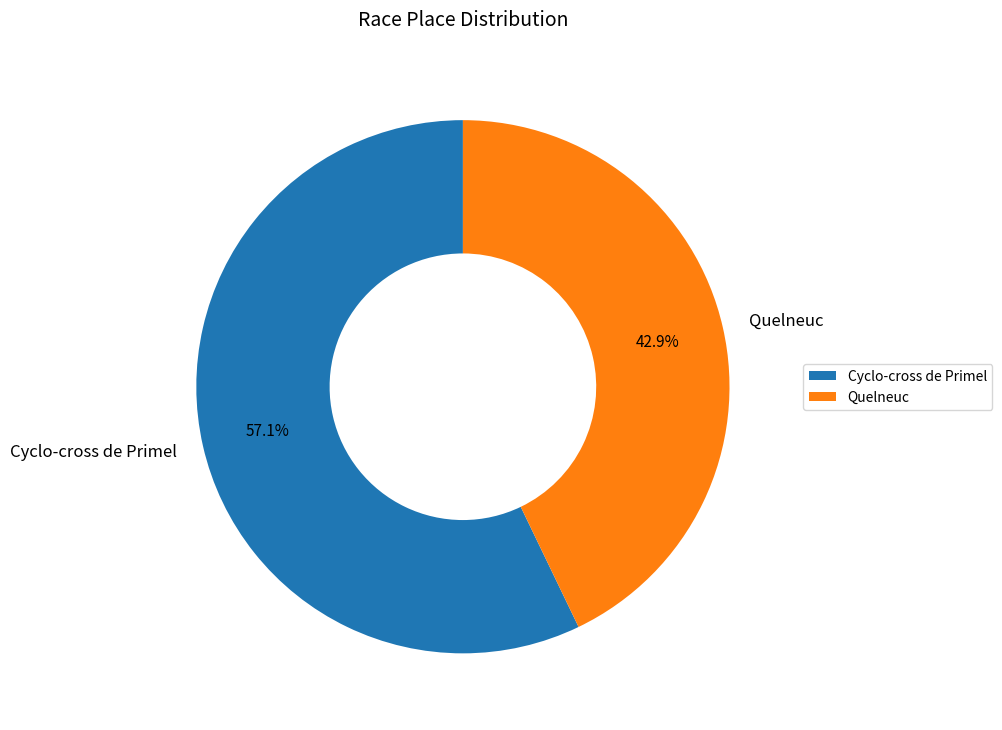

Is it true that Quelneuc is 43% of the pie?

True